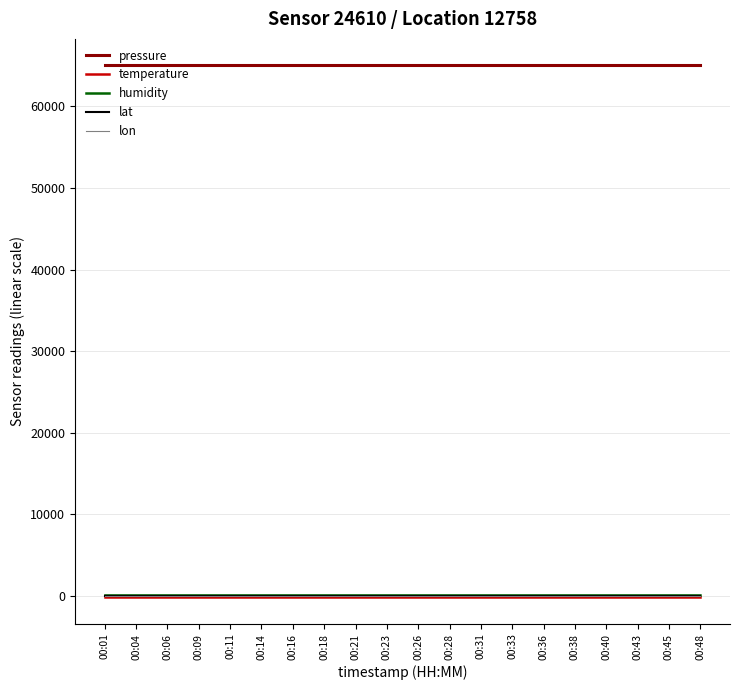

Which has a higher value, 00:18 or 00:23?

00:18